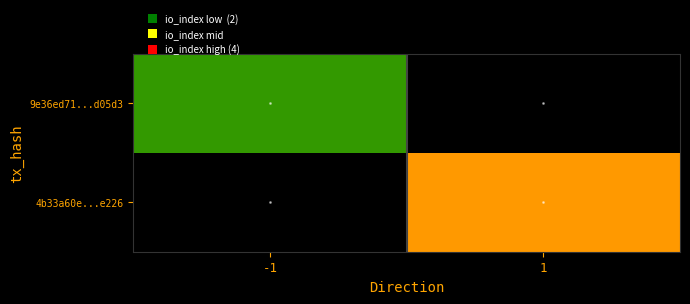

How many values in 4b33a60e...e226 are above zero?

1